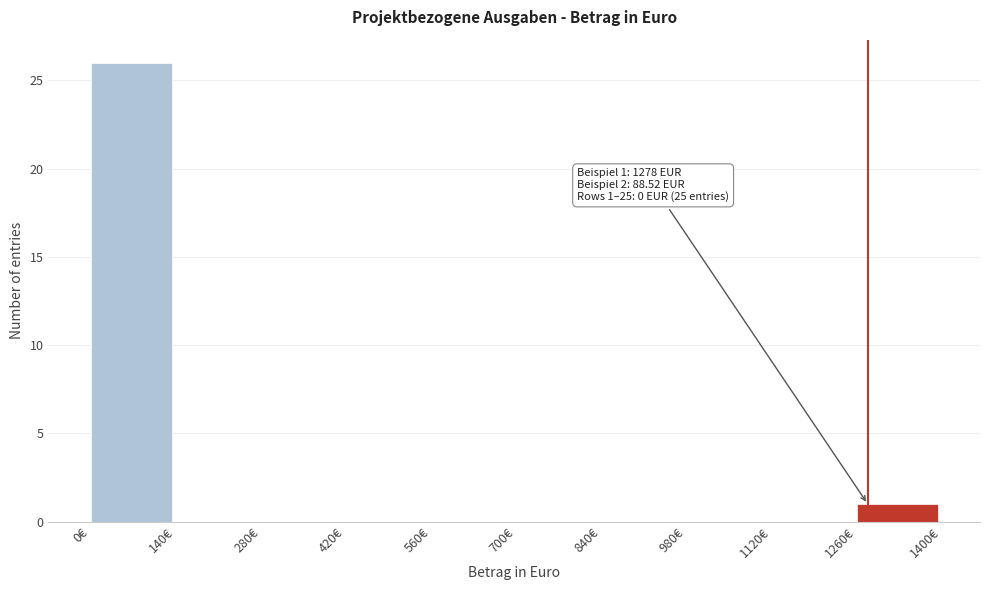

Over which range of the x-axis is the bar tallest?

0 to 140